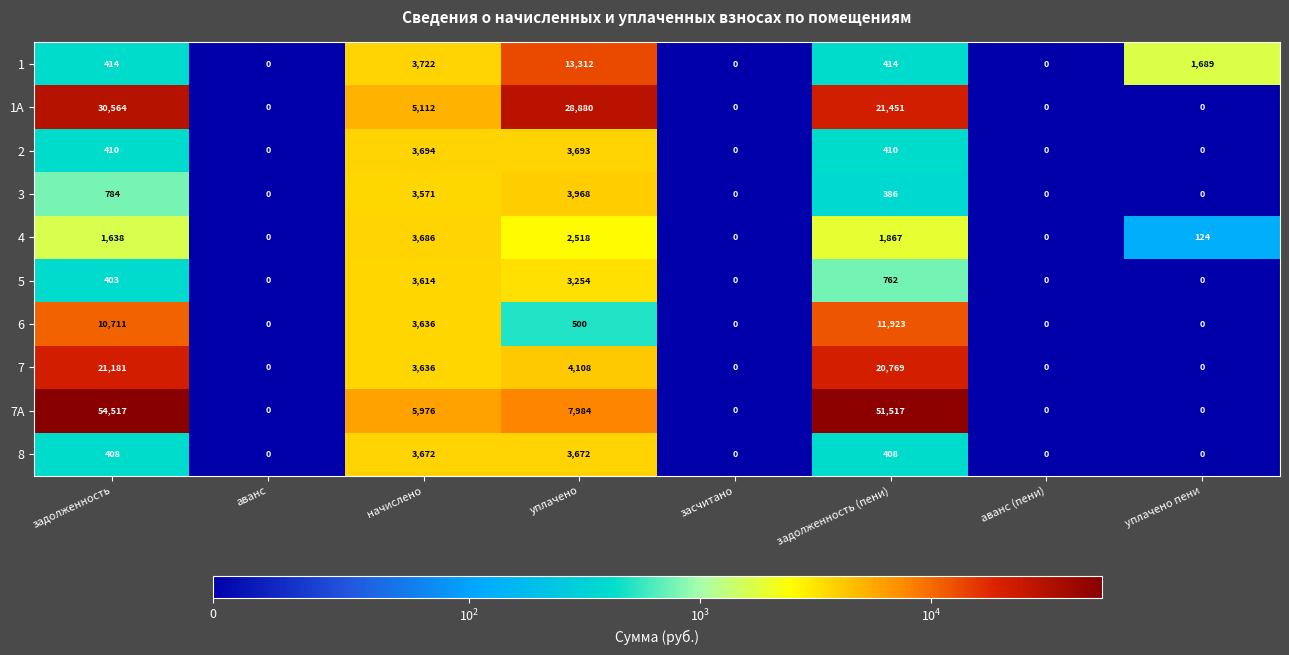

What is the spread (max minus min) of values at уплачено?

28380